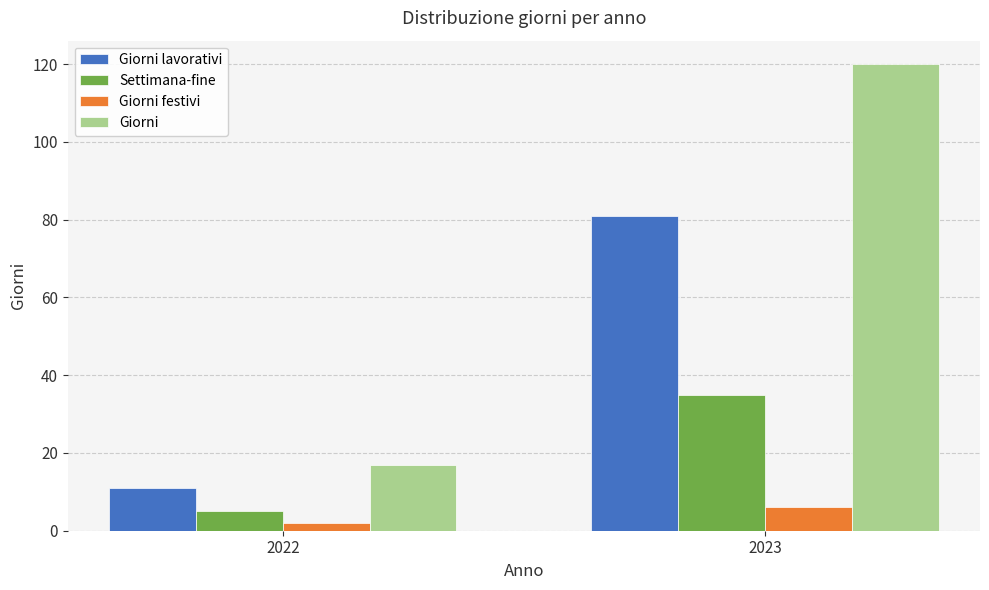

Is it true that Giorni lavorativi equals 81 at 2023?

True